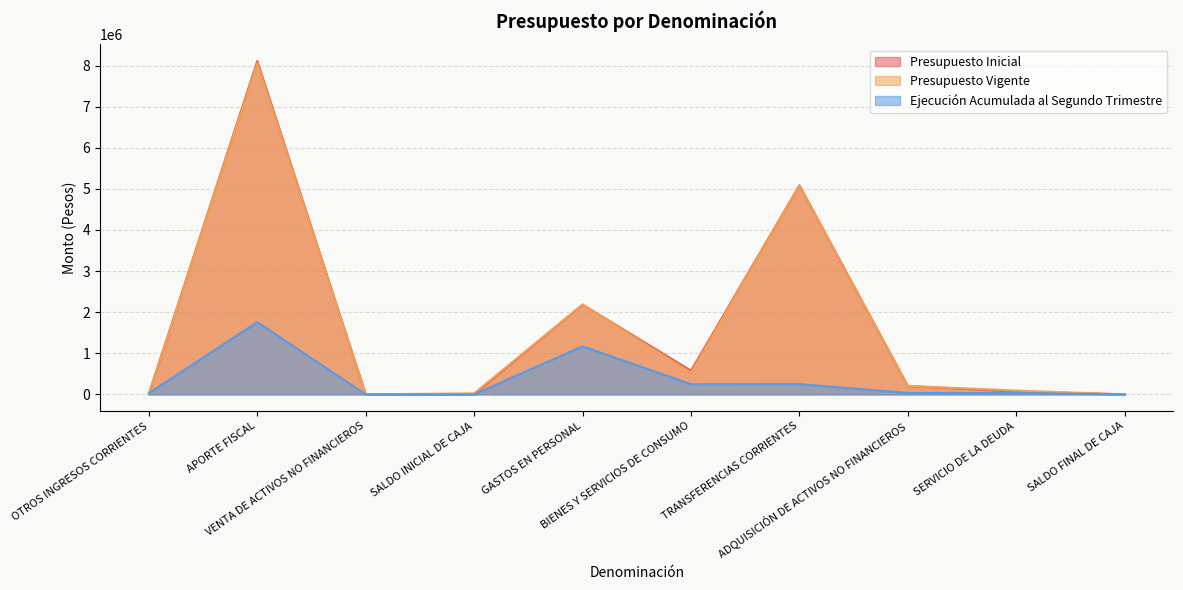

True or false: Ejecución Acumulada al Segundo Trimestre has more than 0 interior local peaks.

True